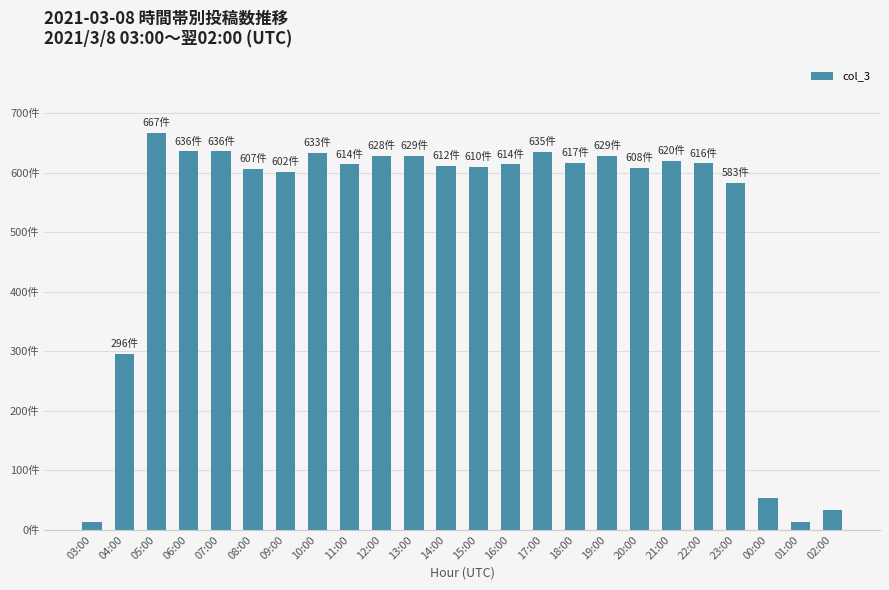

Are the bars horizontal?

No